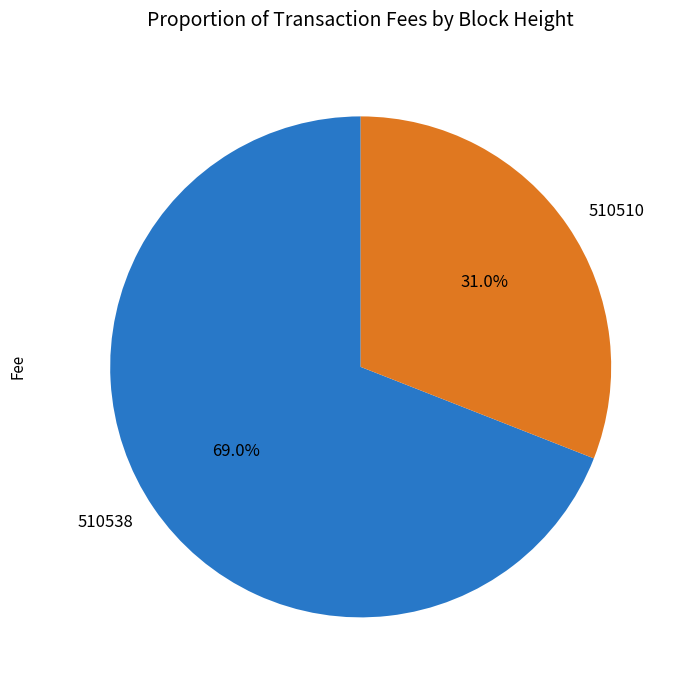

Which slice represents more than half of the pie?

510538